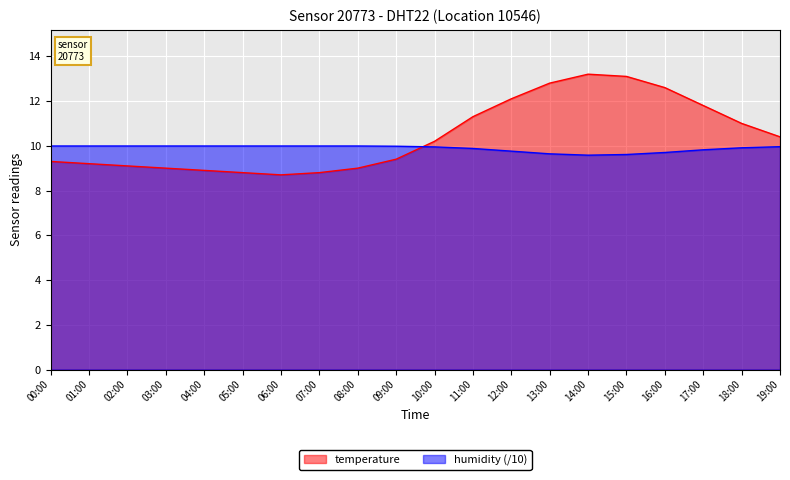

At which label does humidity reach its peak?

00:00